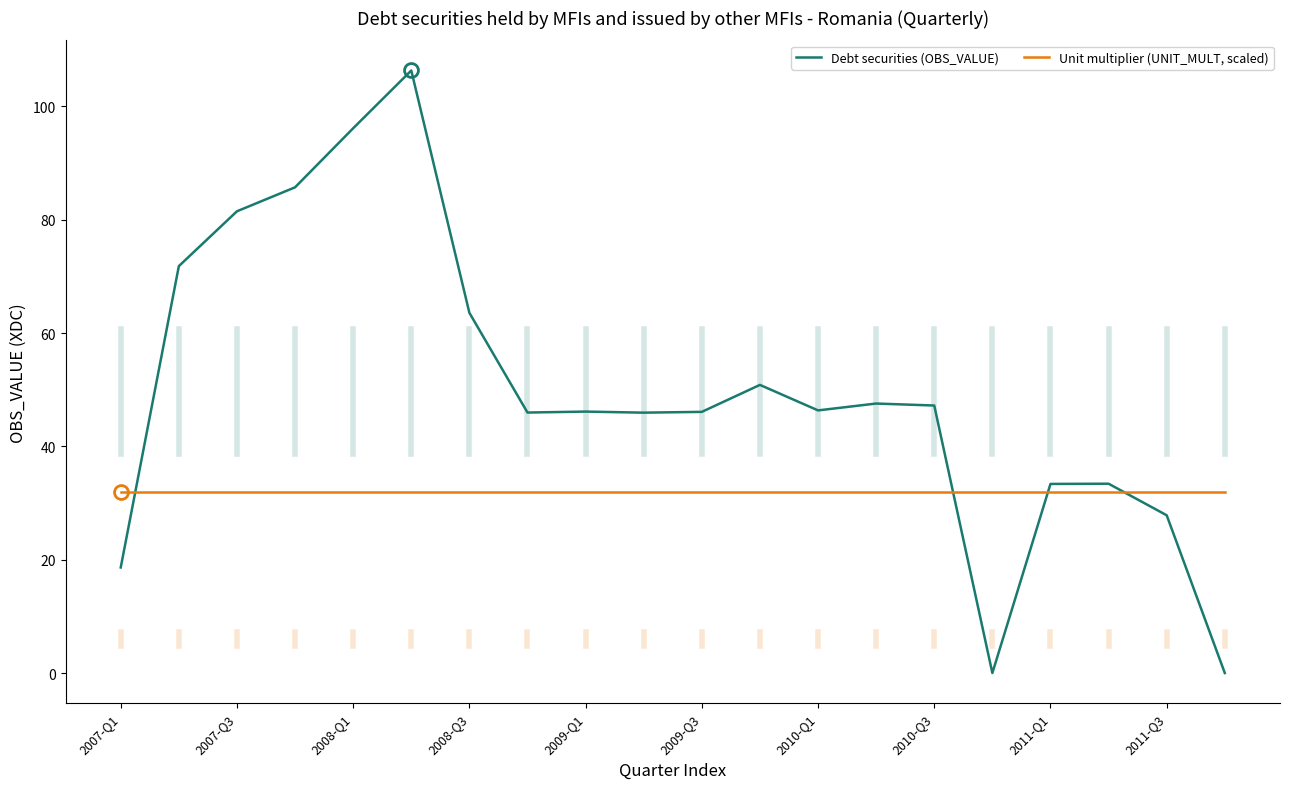

How many times do Unit multiplier (UNIT_MULT, scaled) and Debt securities (OBS_VALUE) cross each other?

4